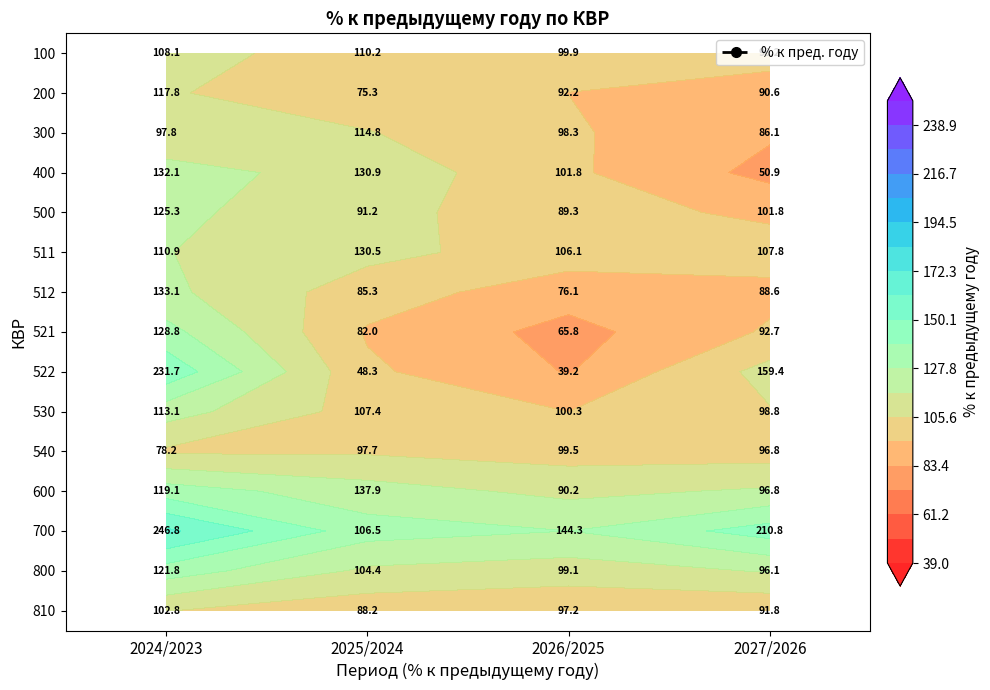

What is the sum of the 540 values at 2025/2024 and 2027/2026?

194.5